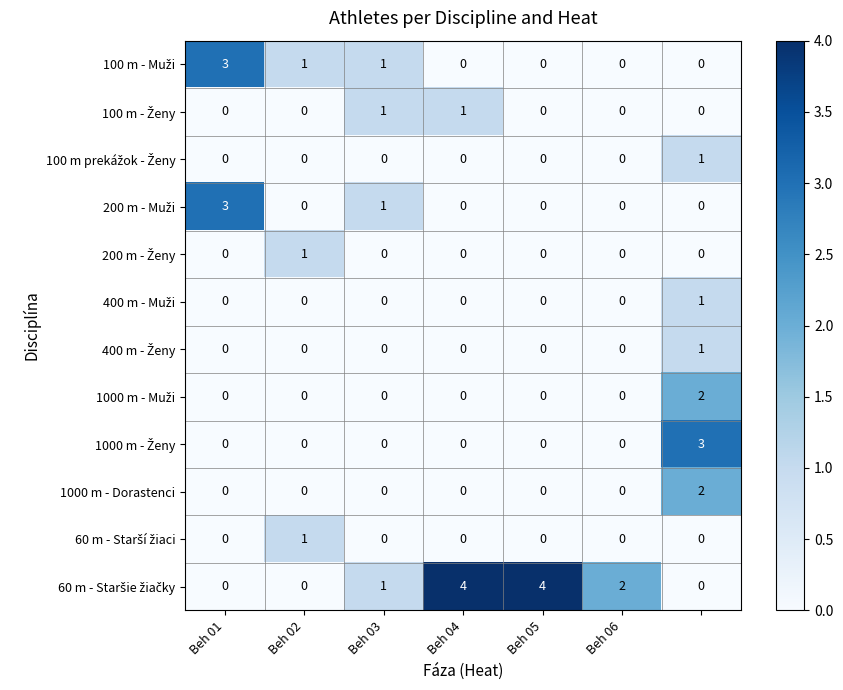

What is the maximum value shown in the chart?

4